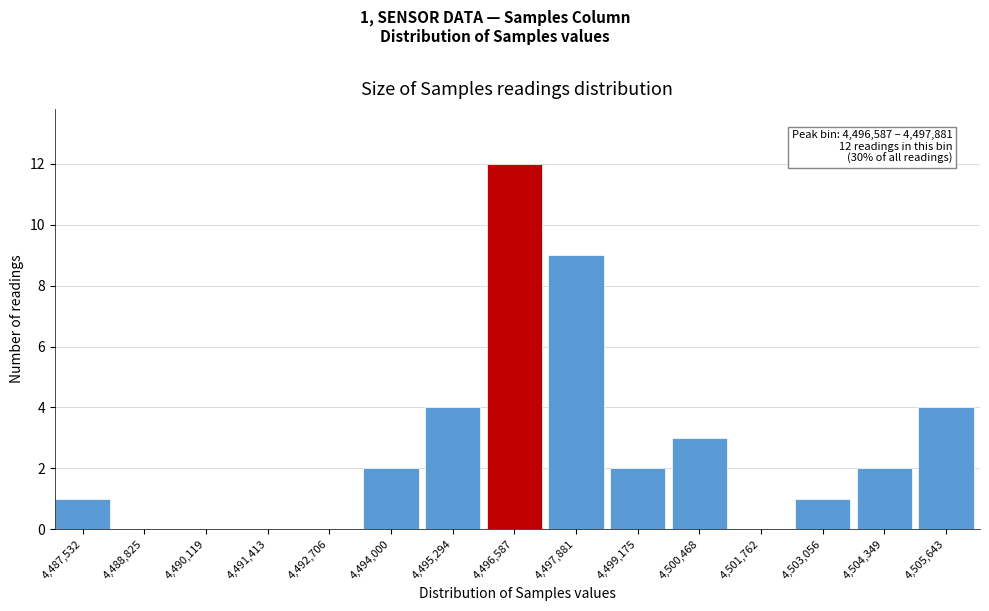

Reading left to right, extract all data points from this chart.

4,487,532=1	4,488,825=0	4,490,119=0	4,491,413=0	4,492,706=0	4,494,000=2	4,495,294=4	4,496,587=12	4,497,881=9	4,499,175=2	4,500,468=3	4,501,762=0	4,503,056=1	4,504,349=2	4,505,643=4